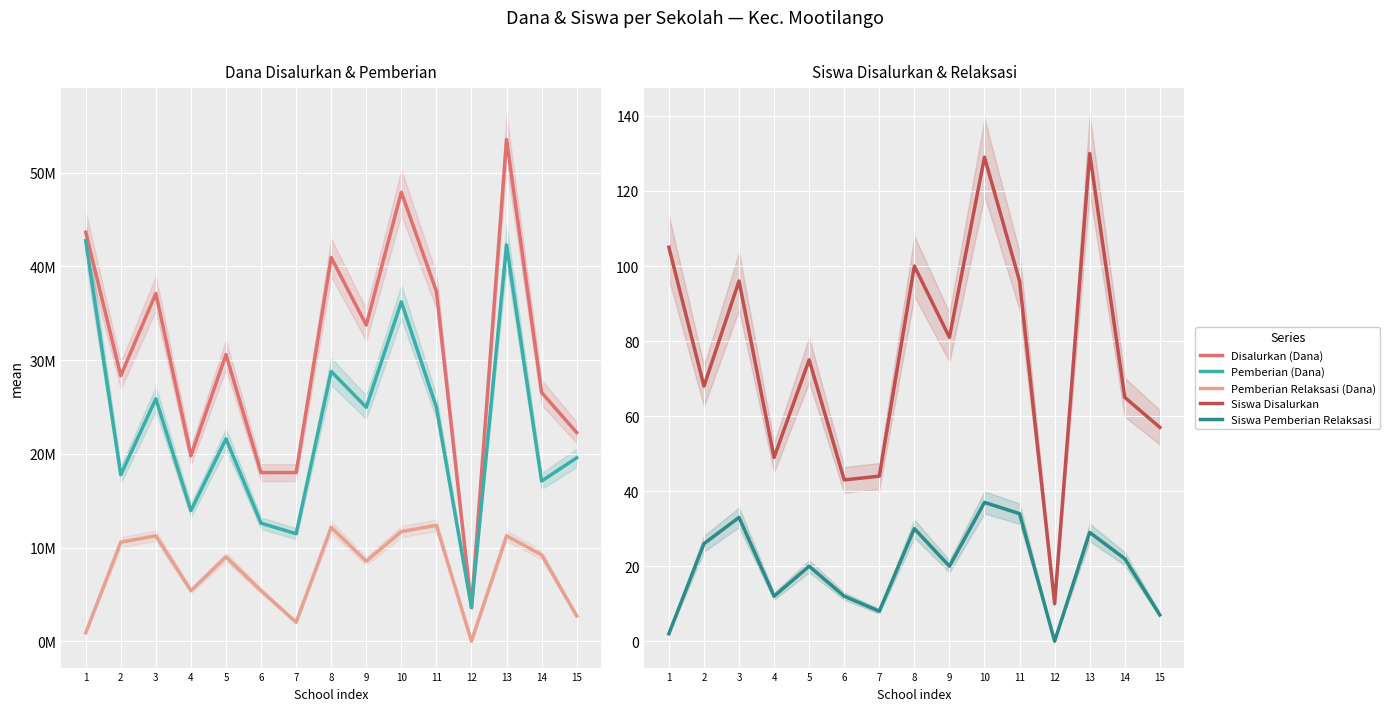

Where is Pemberian Relaksasi (Dana) nearest to the value 6187500?

4